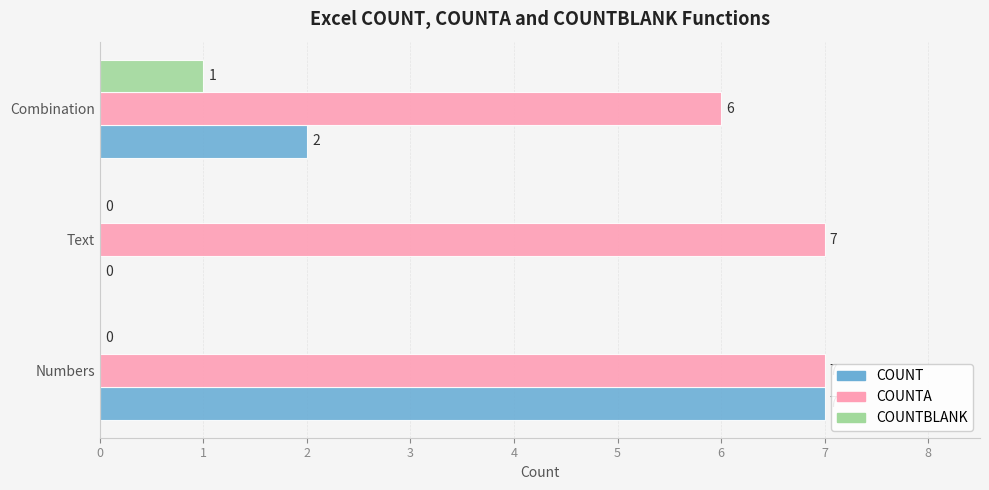

What is the sum of the COUNTA values at Text and Numbers?

14